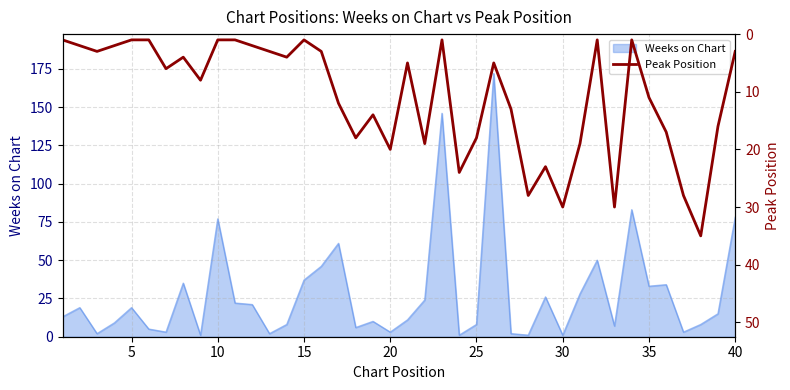

Is it true that Weeks on Chart equals 6 at 5?

False